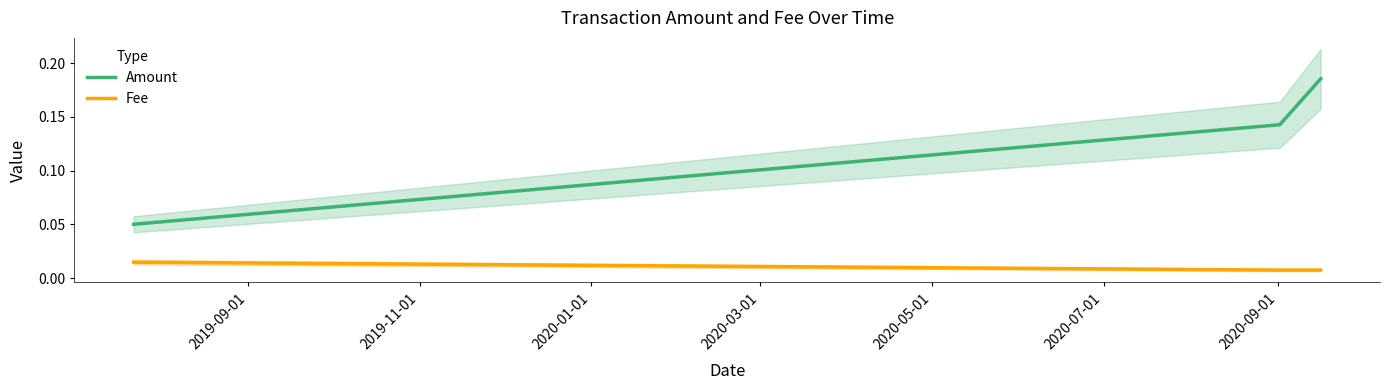

Which has a higher value, 2019-09-01 or 2019-11-01?

2019-11-01